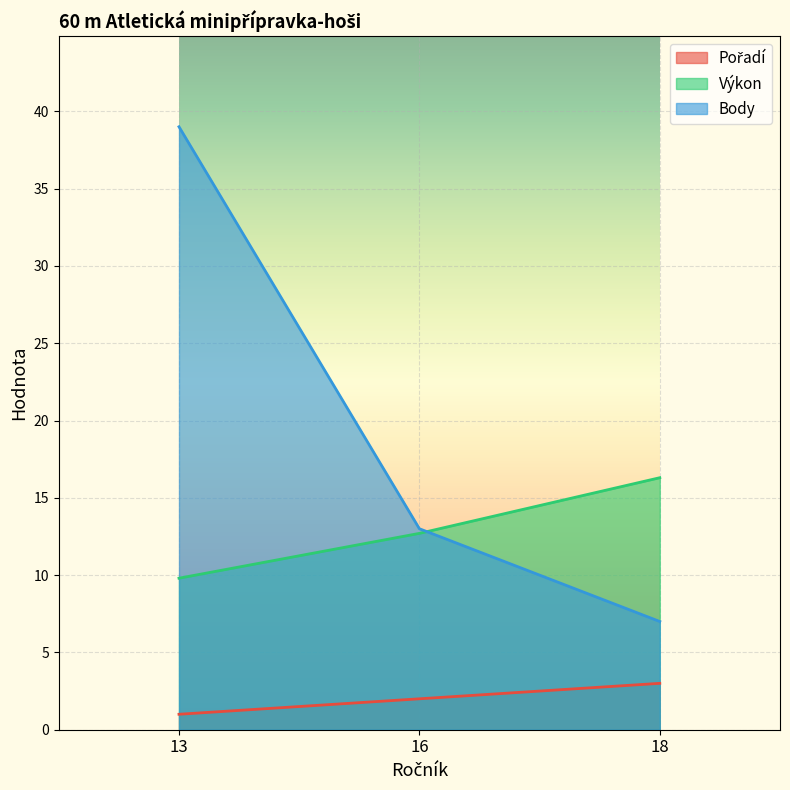

What are all the series names shown in the legend?

Pořadí, Výkon, Body